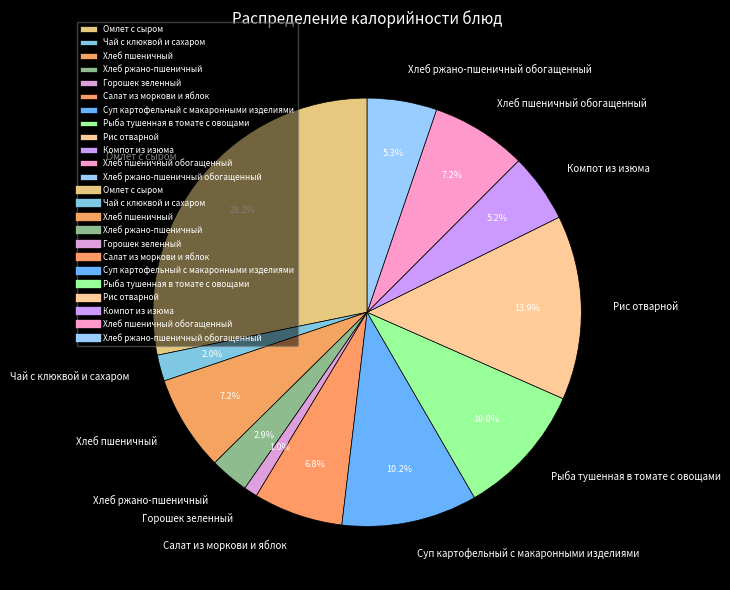

The Салат из моркови и яблок slice represents 7% of the pie. True or false?

True